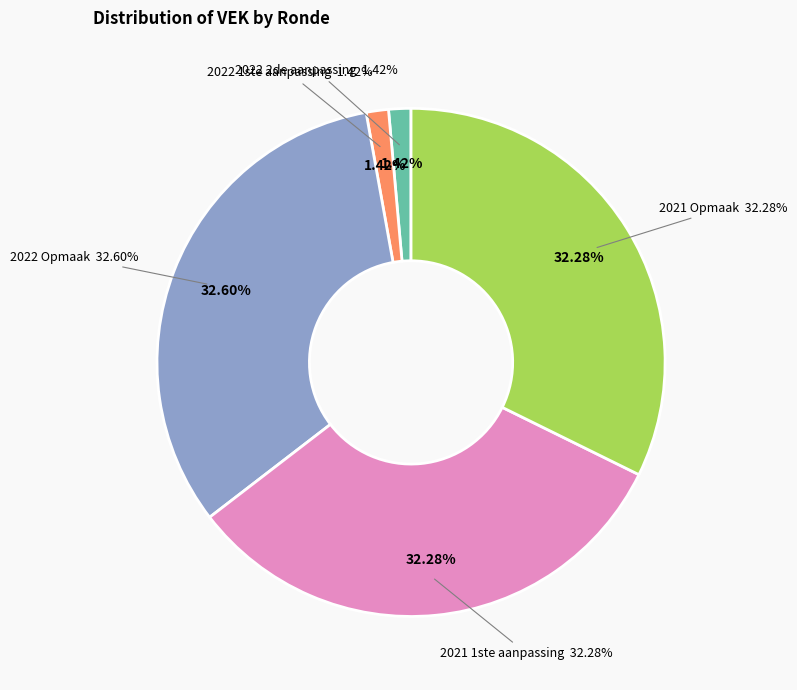

What percentage is the 2022 1ste aanpassing – ontwerp slice, to the nearest percent?

1%